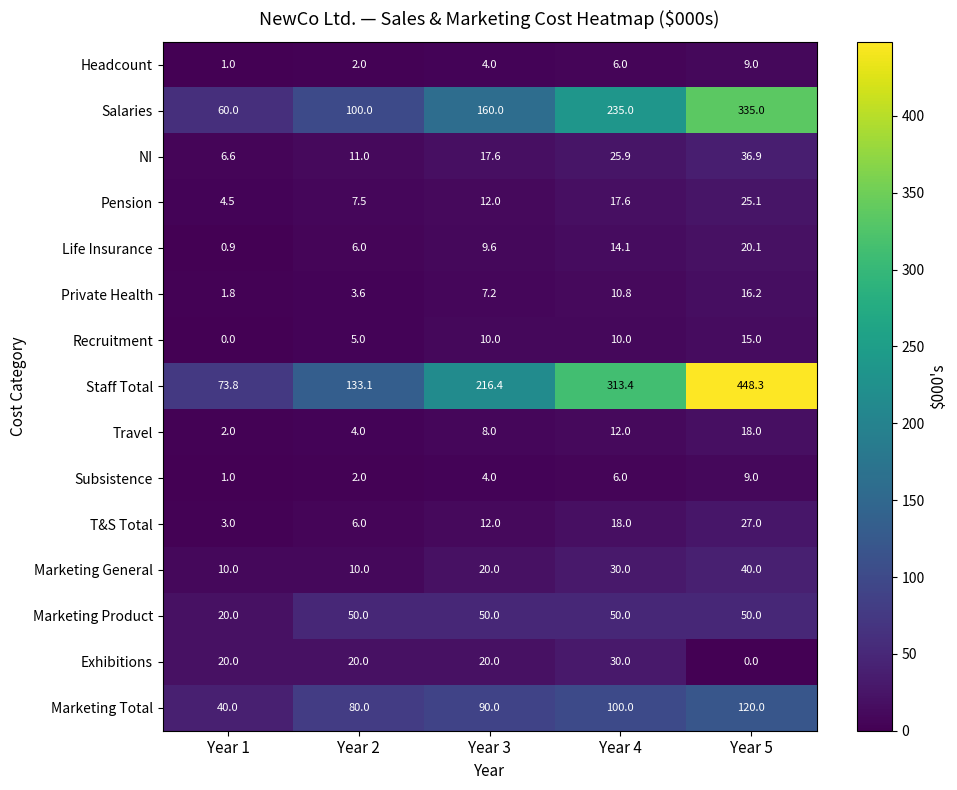

Where is Headcount nearest to the value 5?

Year 3